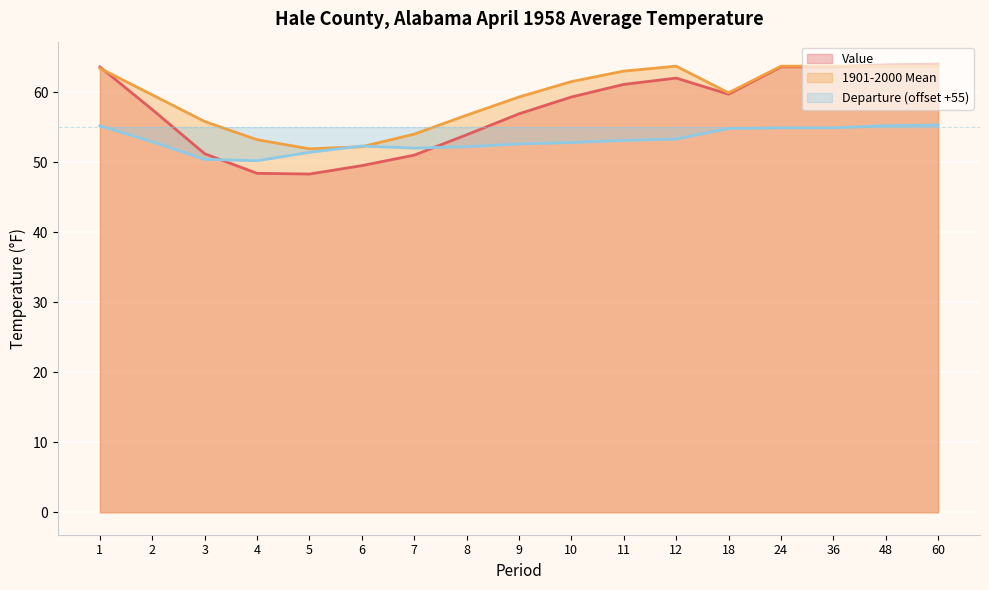

Which series has the widest spread of values?

Value